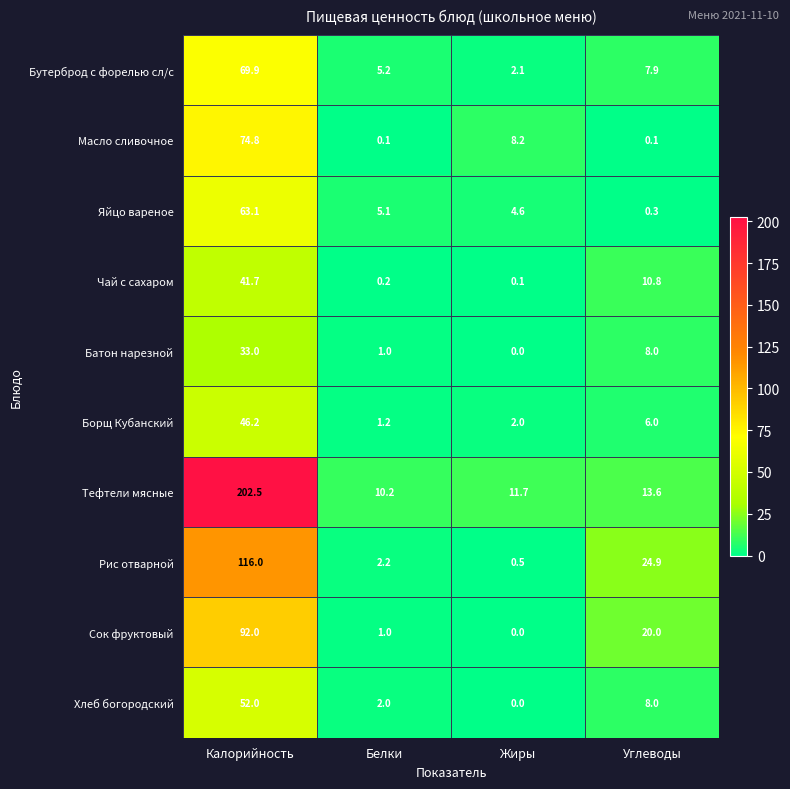

Where does the Бутерброд с форелью сл/с series first go above 7?

Калорийность